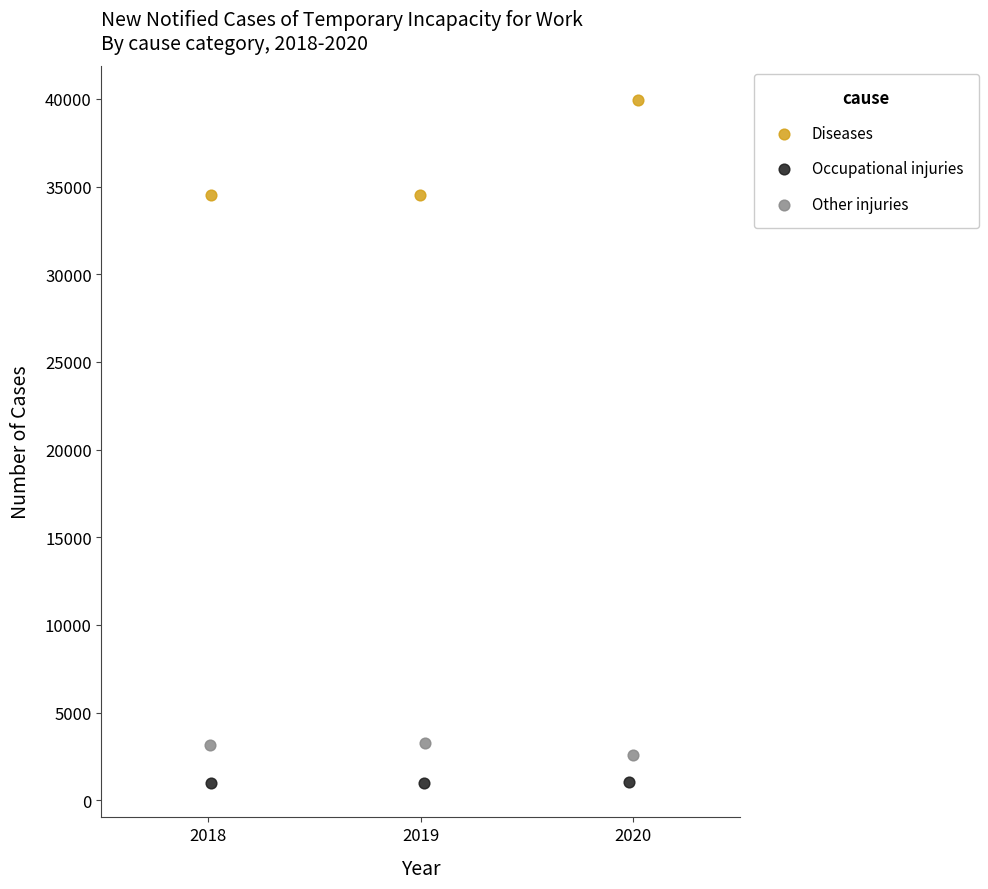

Which series reaches the minimum Y coordinate?

Occupational injuries